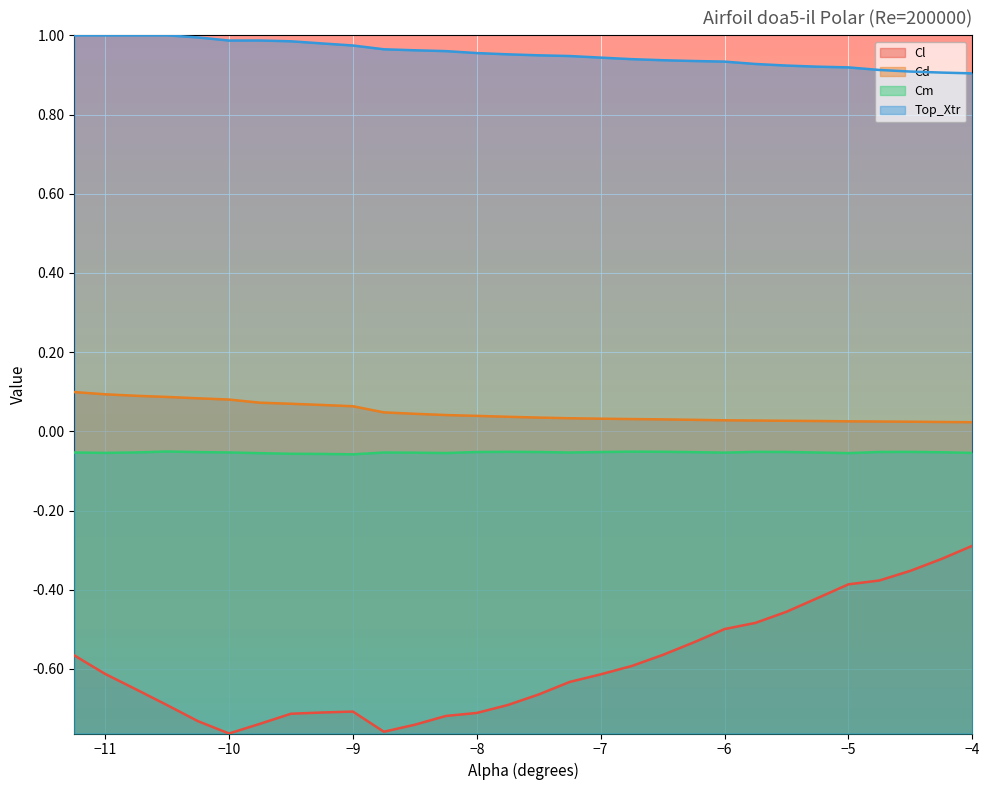

True or false: Top_Xtr and Cd intersect in this chart.

False